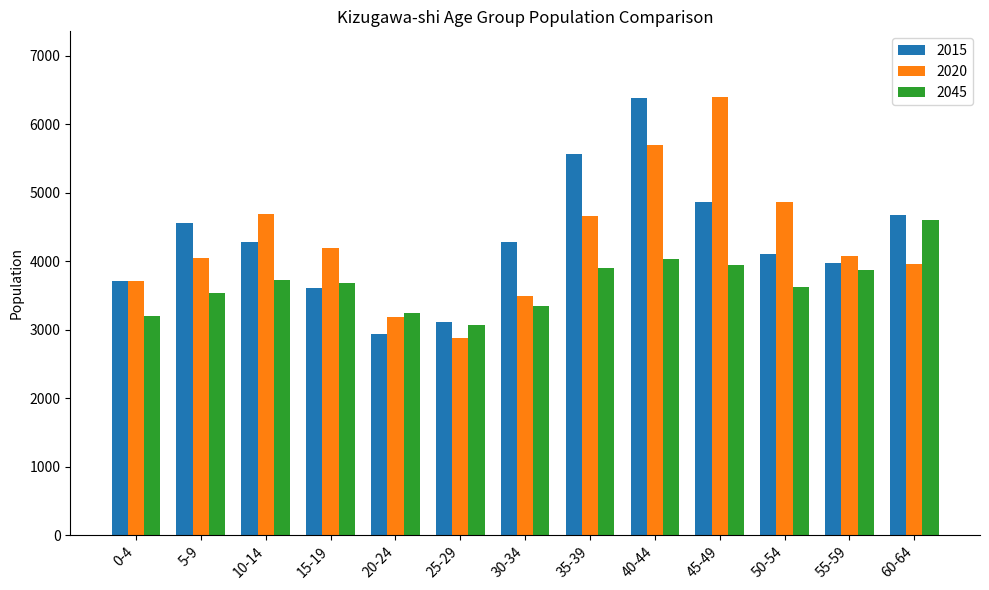

At 45-49, list the series in order from largest to smallest.

2020, 2015, 2045